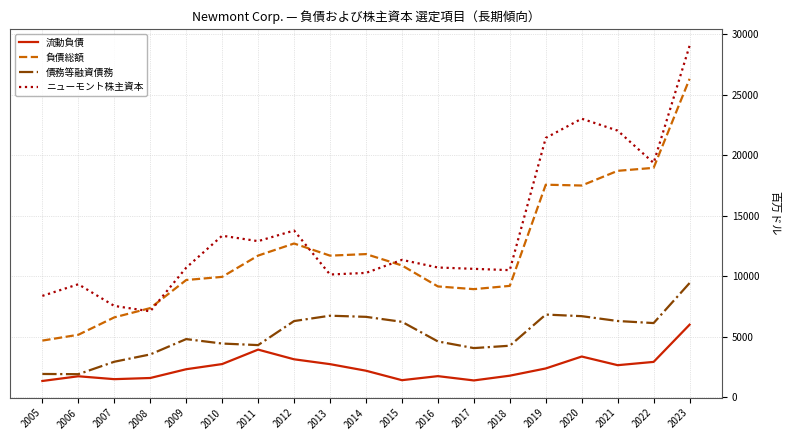

The value of 負債総額 at 2019 is 17557. True or false?

True